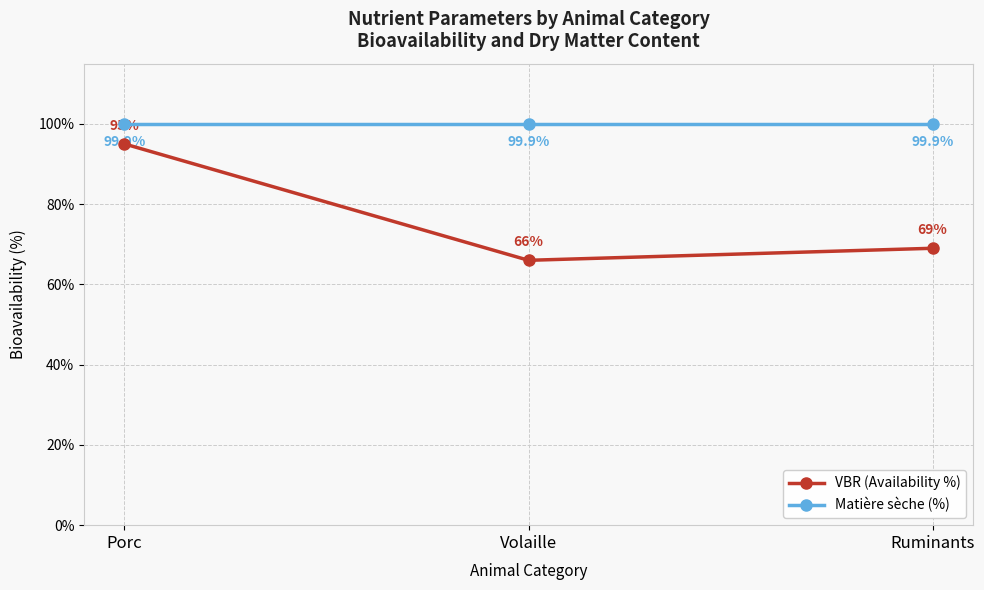

Which series changed the most between Porc and Ruminants?

VBR (Availability %)